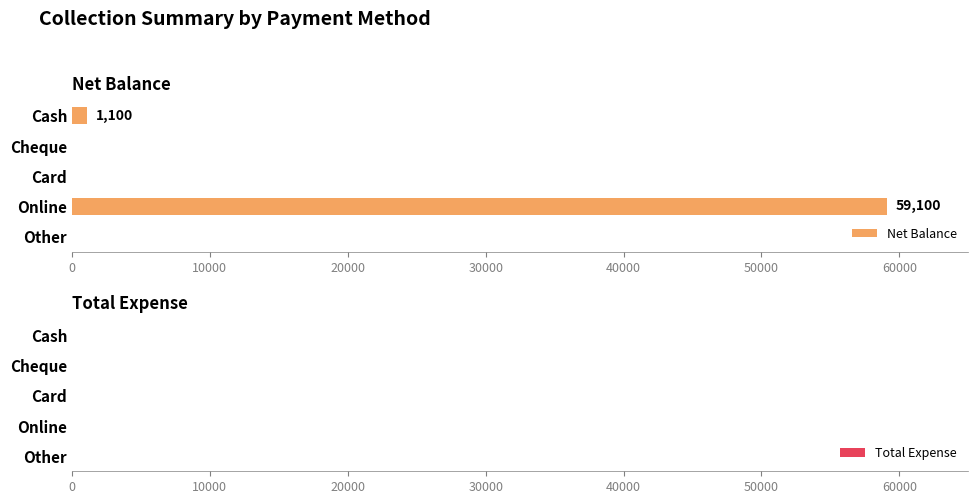

The chart shows a value of -19428 at Card. True or false?

False